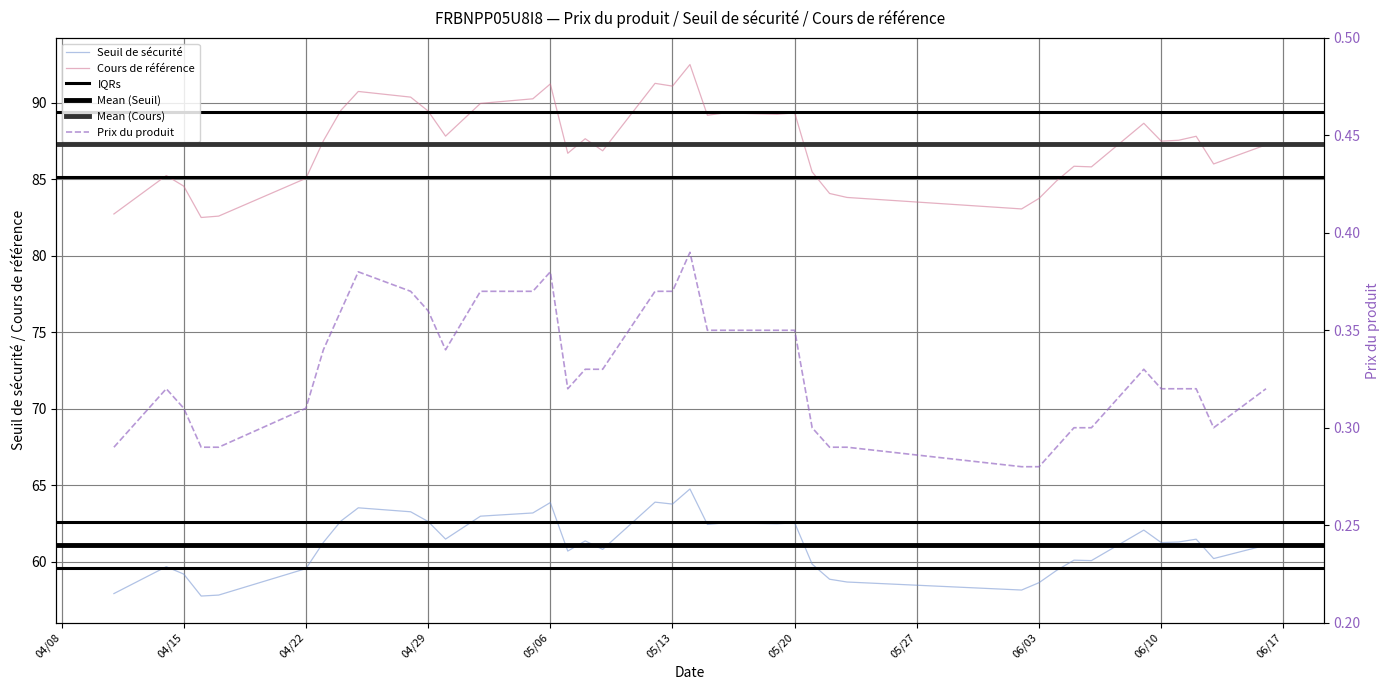

True or false: Prix du produit and Seuil de sécurité intersect in this chart.

False